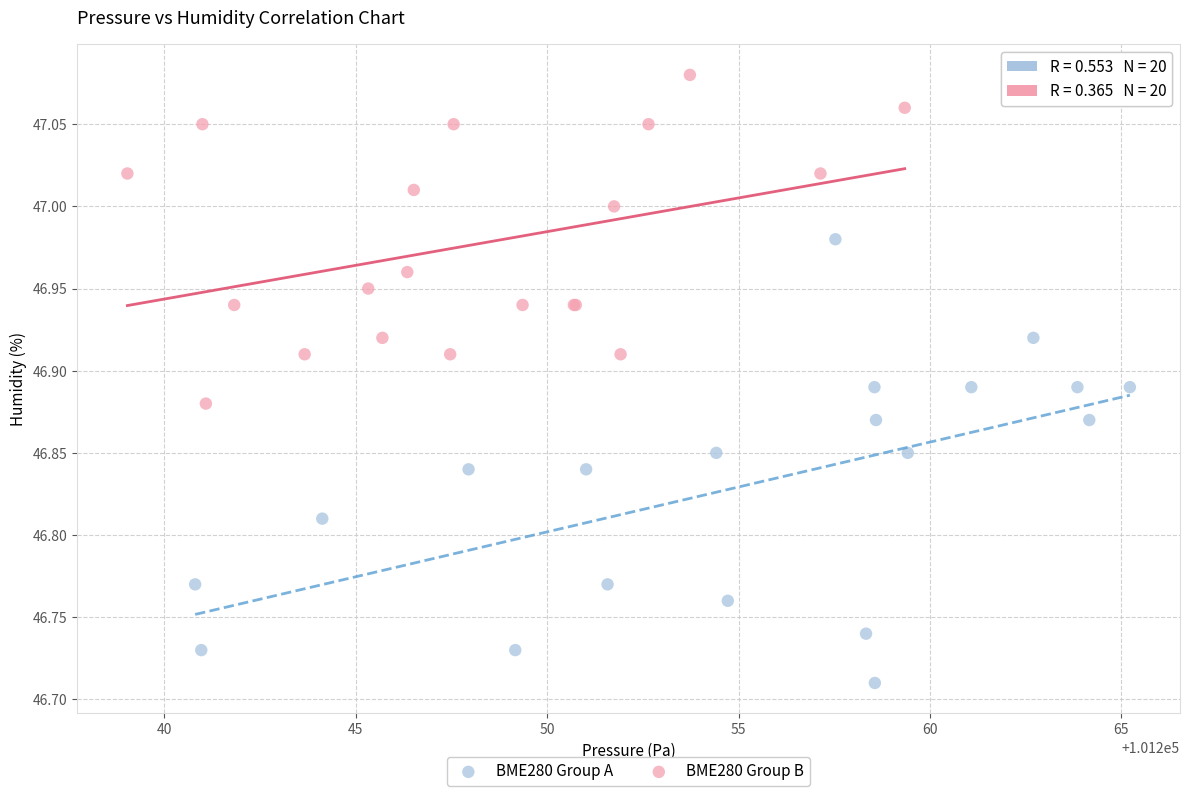

Which series has the largest Y range (max minus min)?

BME280 Group A